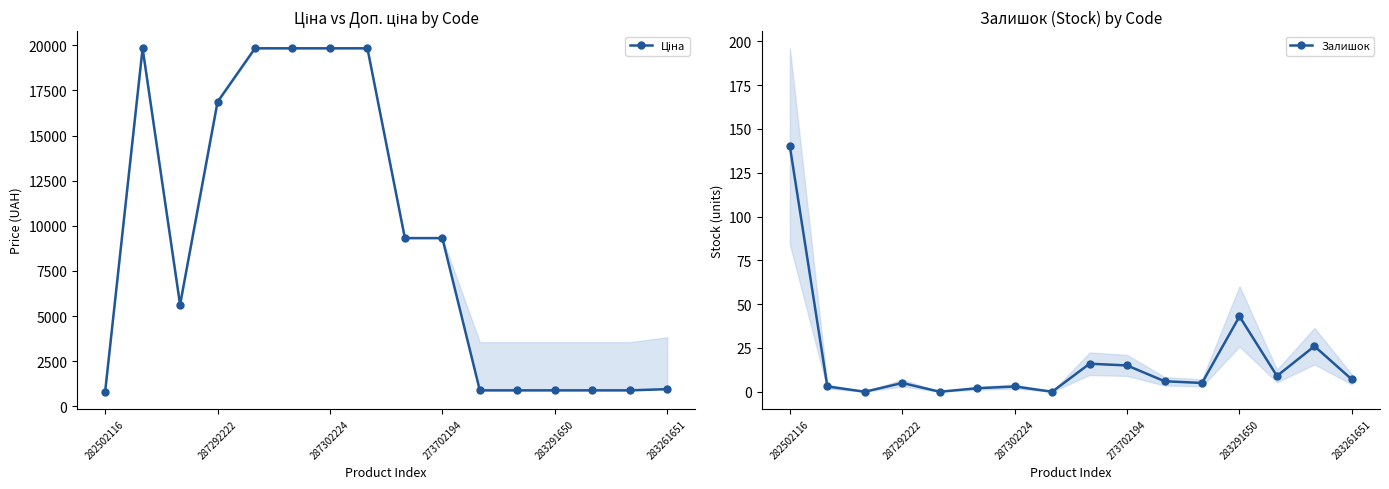

Is it true that Залишок equals 15 at 283291650?

False